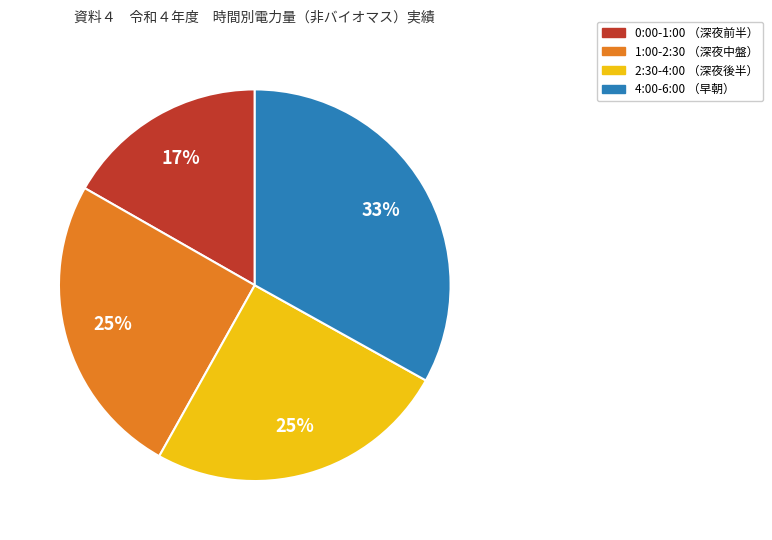

Is the sum of 0:00-1:00 （深夜前半） and 2:30-4:00 （深夜後半） greater than half?

No